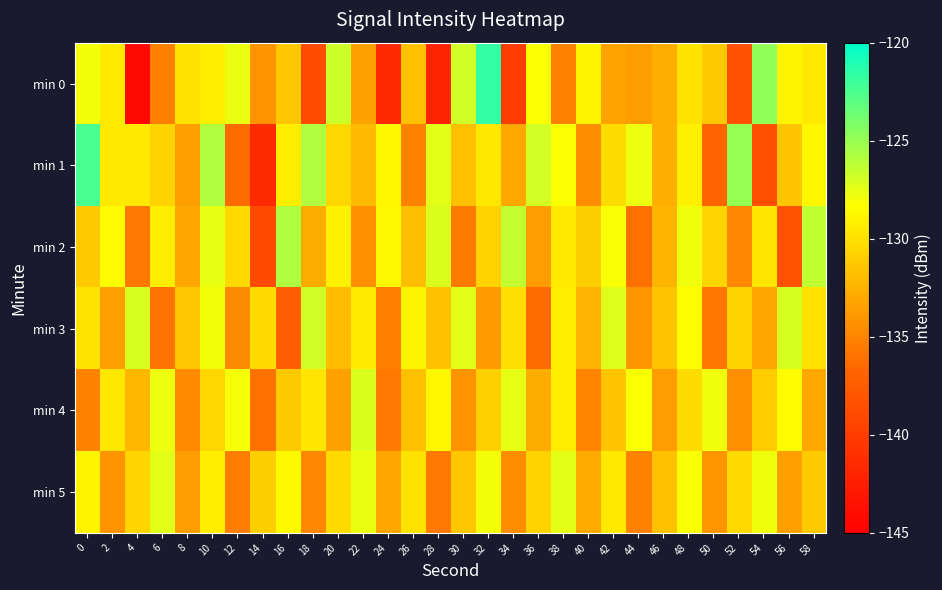

Reading left to right, extract all data points from this chart.

min 0: 0=-128.0	2=-129.4	4=-144.2	6=-135.3	8=-129.9	10=-129.2	12=-127.7	14=-134.2	16=-131.3	18=-138.8	20=-126.7	22=-133.4	24=-141.5	26=-131.7	28=-142.0	30=-126.8	32=-121.7	34=-140.1	36=-128.2	38=-135.2	40=-129.0	42=-133.3	44=-133.7	46=-132.7	48=-129.9	50=-131.3	52=-138.3	54=-124.7	56=-128.9	58=-129.5
min 1: 0=-122.4	2=-129.5	4=-129.5	6=-130.7	8=-133.5	10=-125.8	12=-136.4	14=-141.4	16=-129.3	18=-125.8	20=-130.5	22=-132.1	24=-128.7	26=-135.2	28=-127.4	30=-131.8	32=-129.6	34=-133.0	36=-126.9	38=-128.3	40=-134.5	42=-130.2	44=-127.8	46=-132.6	48=-129.1	50=-136.7	52=-124.9	54=-138.4	56=-131.5	58=-128.8
min 2: 0=-131.2	2=-128.5	4=-135.7	6=-129.3	8=-133.1	10=-127.6	12=-130.4	14=-138.9	16=-125.7	18=-132.8	20=-129.0	22=-134.3	24=-128.6	26=-131.9	28=-127.2	30=-135.5	32=-130.8	34=-126.4	36=-133.7	38=-129.5	40=-131.0	42=-128.2	44=-136.1	46=-132.4	48=-127.9	50=-130.6	52=-134.8	54=-129.7	56=-138.2	58=-126.3
min 3: 0=-129.8	2=-133.5	4=-127.1	6=-135.9	8=-131.4	10=-128.0	12=-134.6	14=-130.3	16=-137.2	18=-126.8	20=-132.0	22=-129.4	24=-135.3	26=-128.9	28=-131.7	30=-127.5	32=-133.8	34=-130.1	36=-136.4	38=-129.2	40=-132.5	42=-127.3	44=-134.0	46=-131.6	48=-128.4	50=-135.8	52=-130.7	54=-133.2	56=-127.0	58=-129.9
min 4: 0=-135.1	2=-129.6	4=-132.3	6=-127.8	8=-134.7	10=-130.5	12=-128.1	14=-136.0	16=-131.3	18=-129.7	20=-133.4	22=-127.2	24=-135.6	26=-131.8	28=-128.7	30=-134.2	32=-130.9	34=-127.6	36=-132.8	38=-129.3	40=-135.0	42=-131.5	44=-128.3	46=-133.6	48=-130.2	50=-127.9	52=-134.4	54=-131.1	56=-128.5	58=-133.0
min 5: 0=-128.9	2=-134.1	4=-130.6	6=-127.4	8=-133.7	10=-129.2	12=-135.4	14=-131.0	16=-128.6	18=-134.8	20=-130.3	22=-127.7	24=-133.1	26=-129.8	28=-135.7	30=-131.4	32=-128.0	34=-134.5	36=-130.8	38=-127.5	40=-132.9	42=-129.5	44=-135.2	46=-131.7	48=-128.2	50=-134.0	52=-130.4	54=-127.9	56=-133.5	58=-131.2